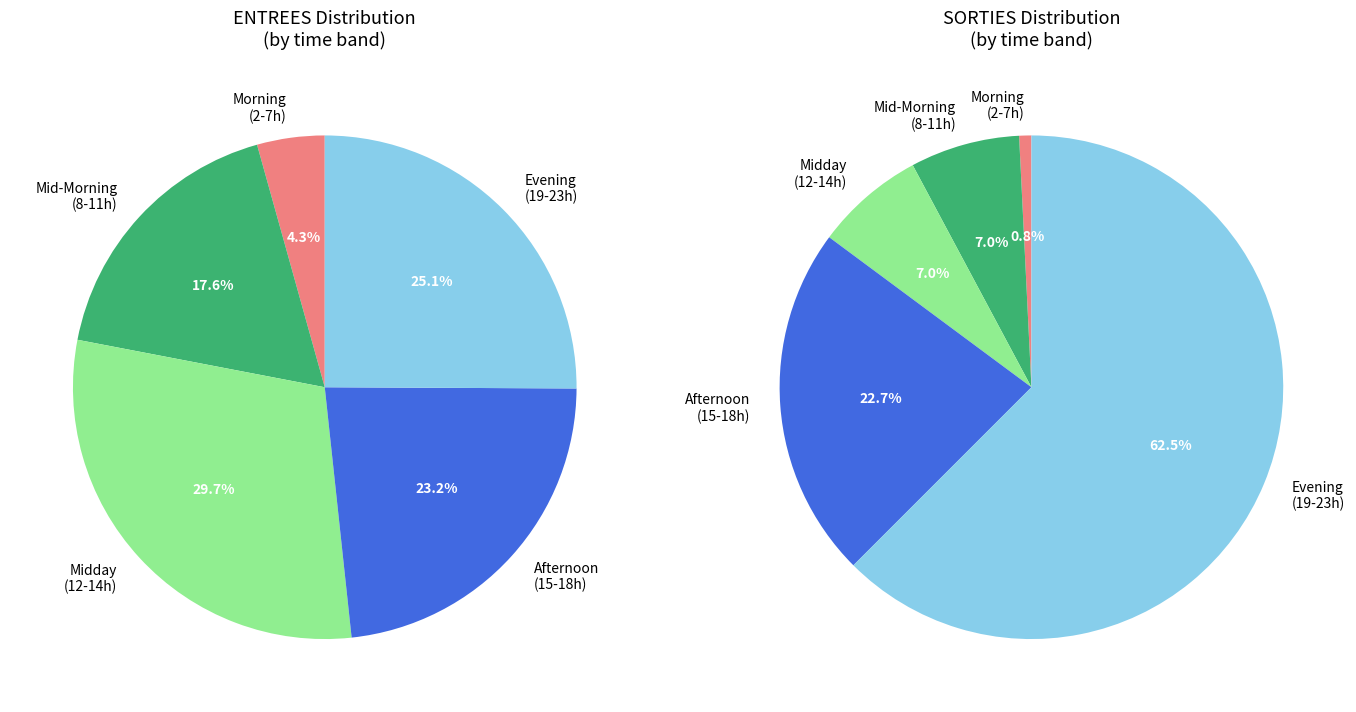

Combined, do 33 and 6 account for over 50%?

No